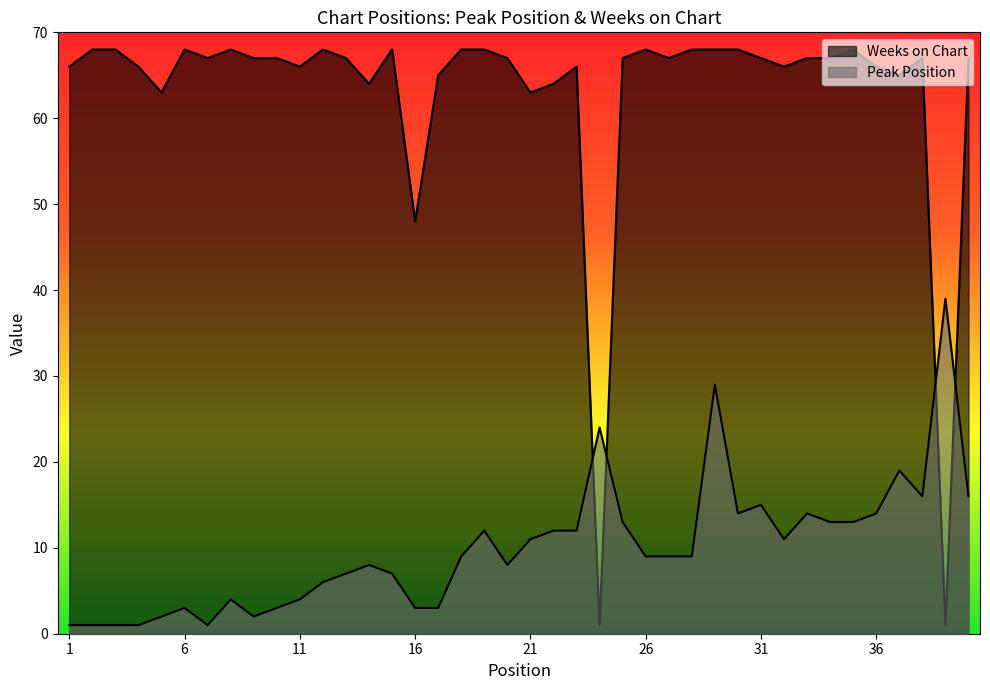

How many interior local peaks does the Weeks on Chart series have?

8